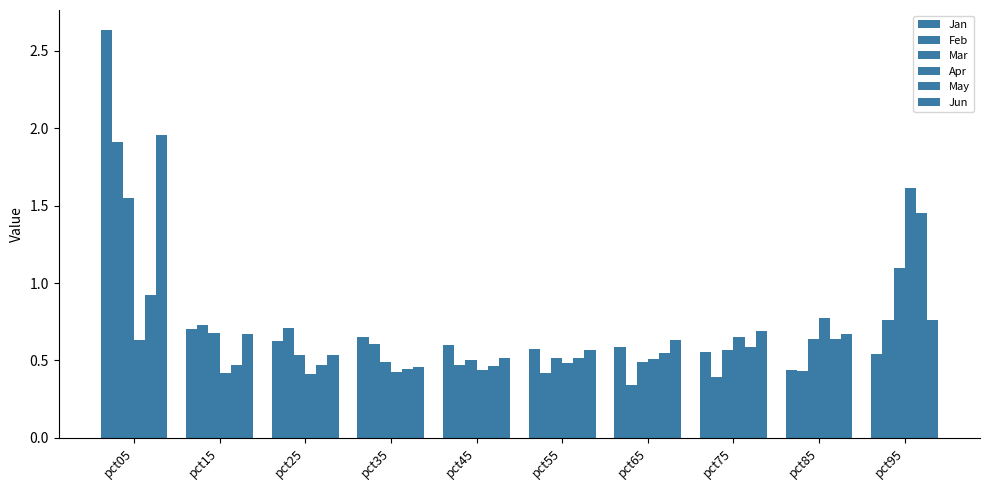

Are the bars horizontal?

No